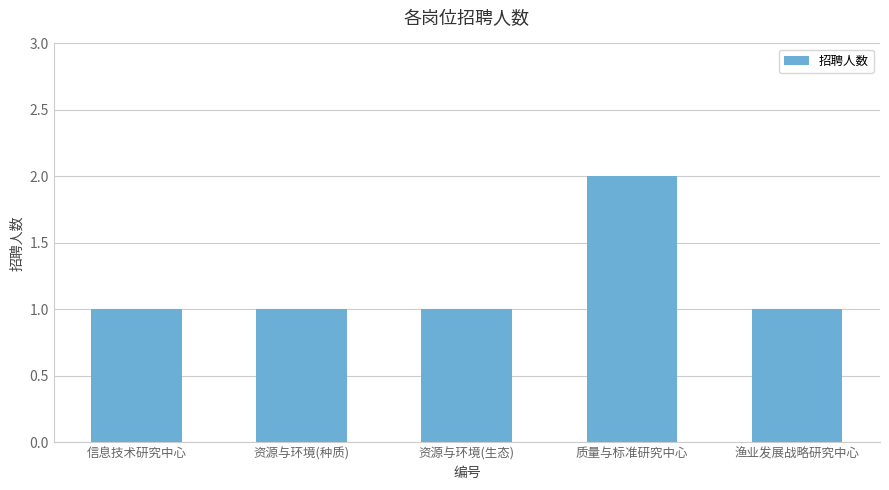

Reading right to left, transcribe all the data shown in this chart.

渔业发展战略研究中心=1	质量与标准研究中心=2	资源与环境(生态)=1	资源与环境(种质)=1	信息技术研究中心=1